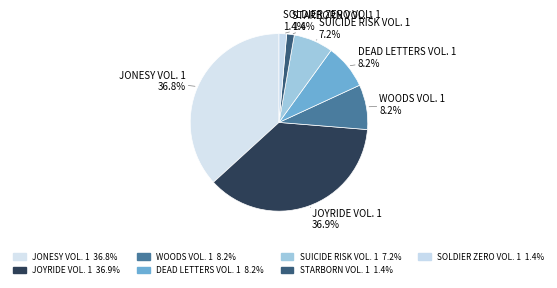

Which slice is the largest?

Joyride Vol. 1